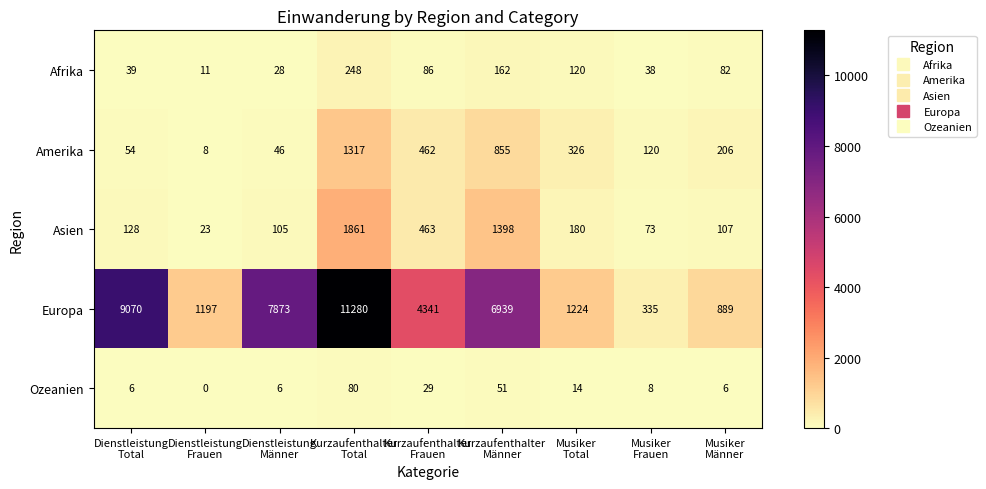

Which series has the largest range (max minus min)?

Europa